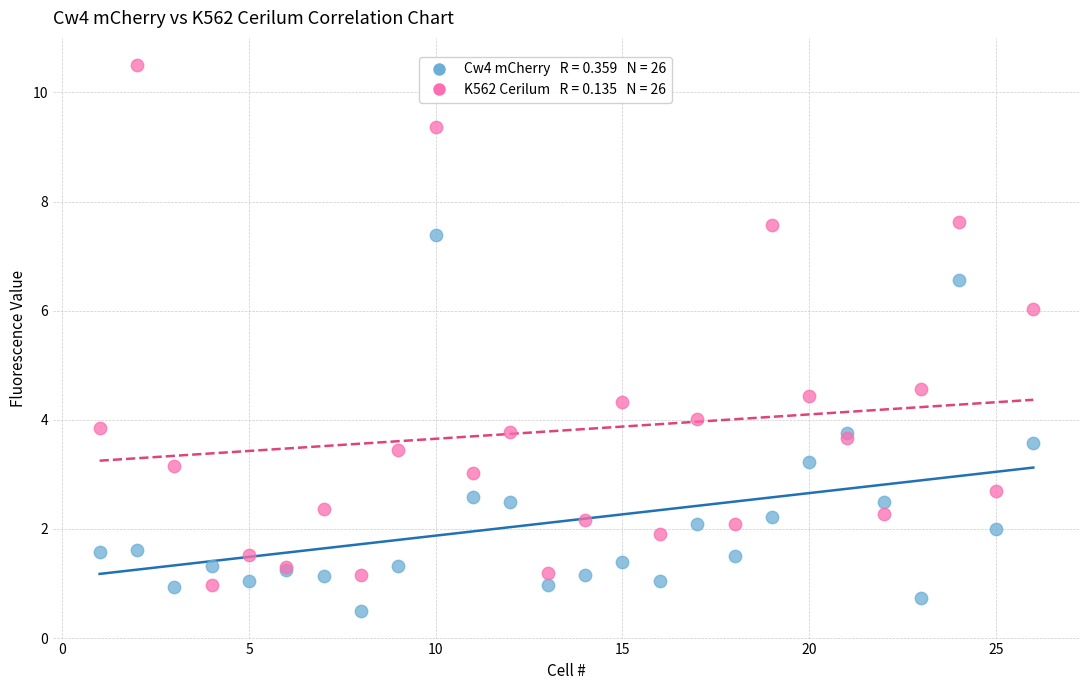

Across all series, what Y value is closest to 5?

4.6